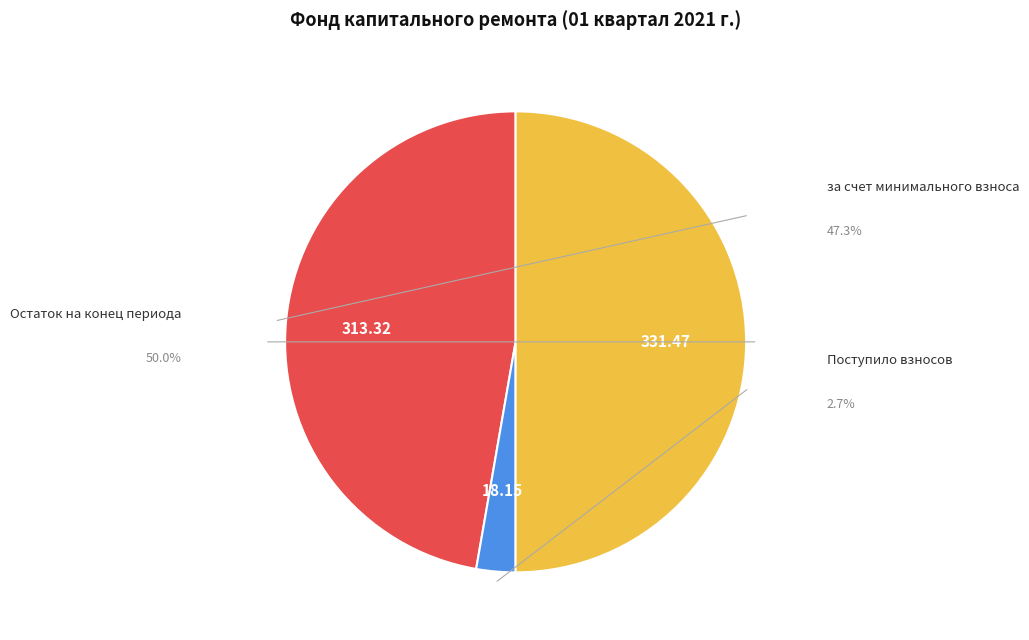

Count the number of slices in the pie.

3